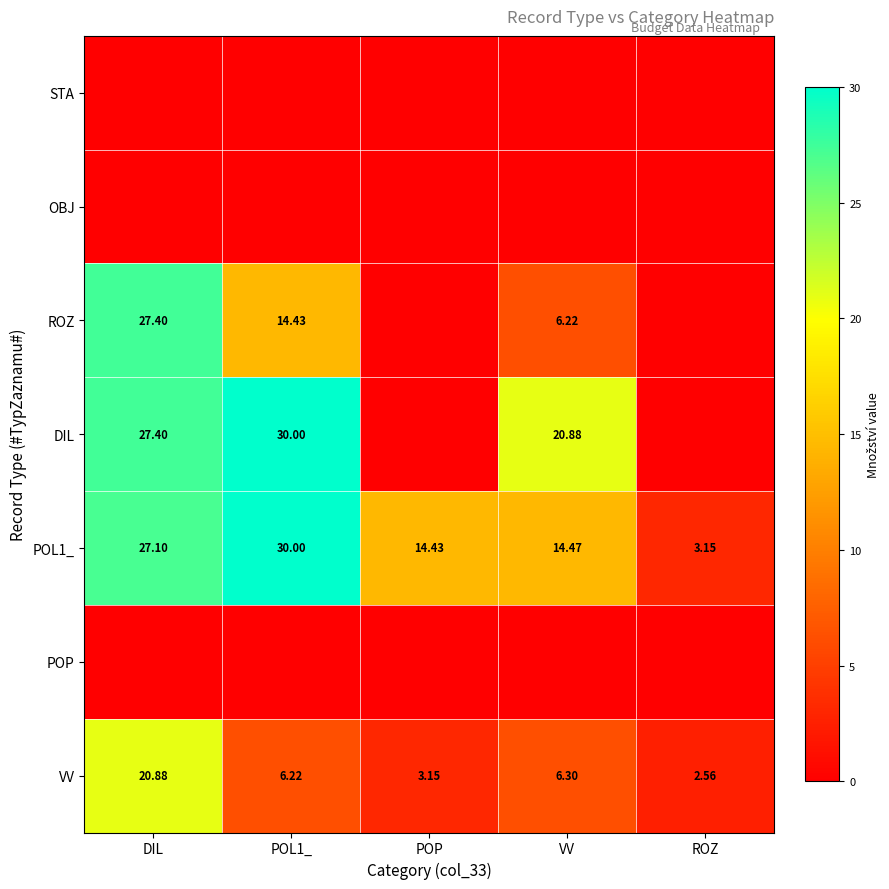

At which label is VV closest to 11?

VV